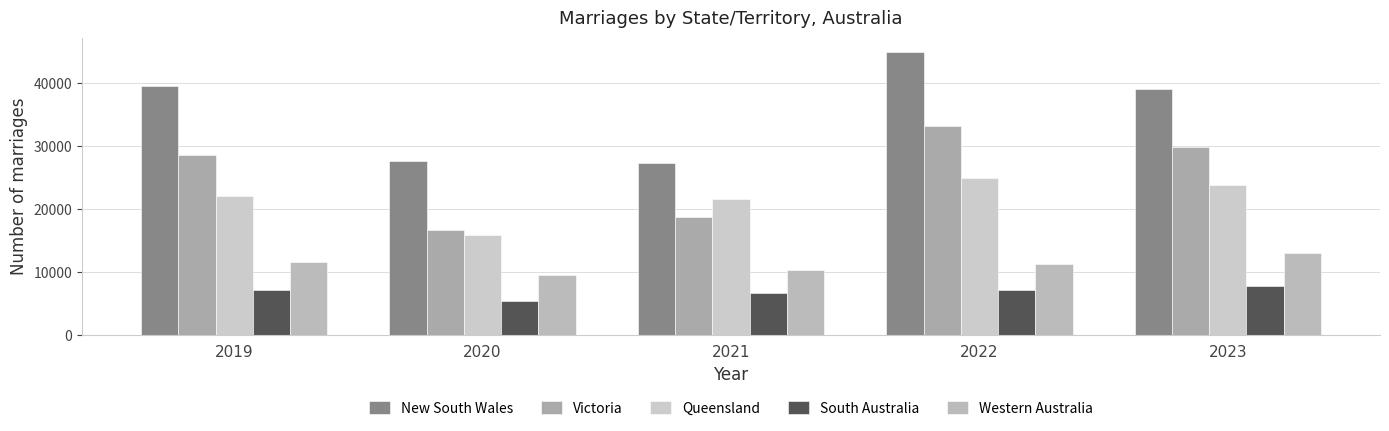

How many groups of bars are there?

5